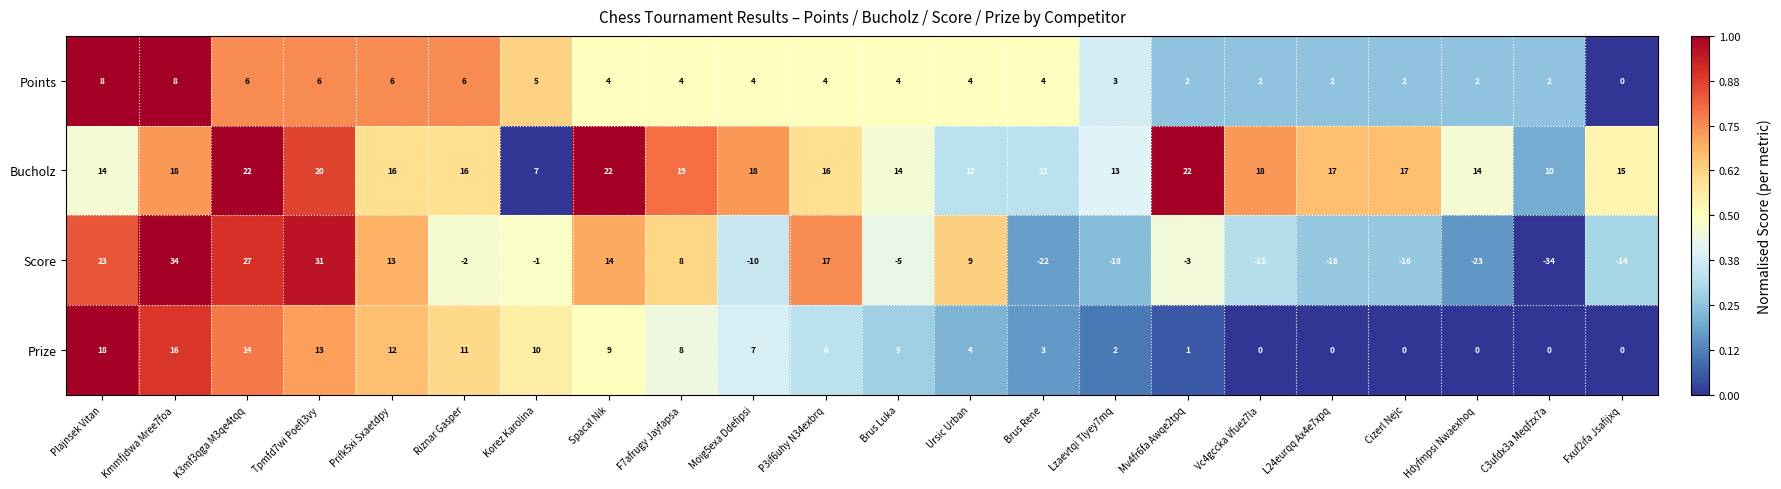

Read the Points value at Korez Karolina.

5